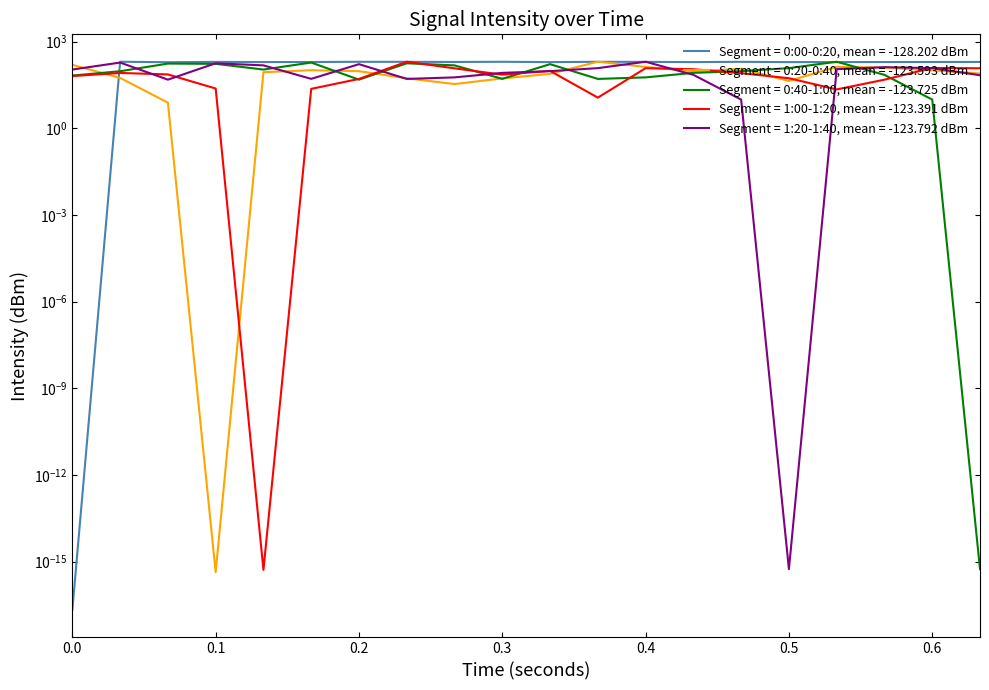

What is the difference between the highest and lowest values at 0.3?

148.4